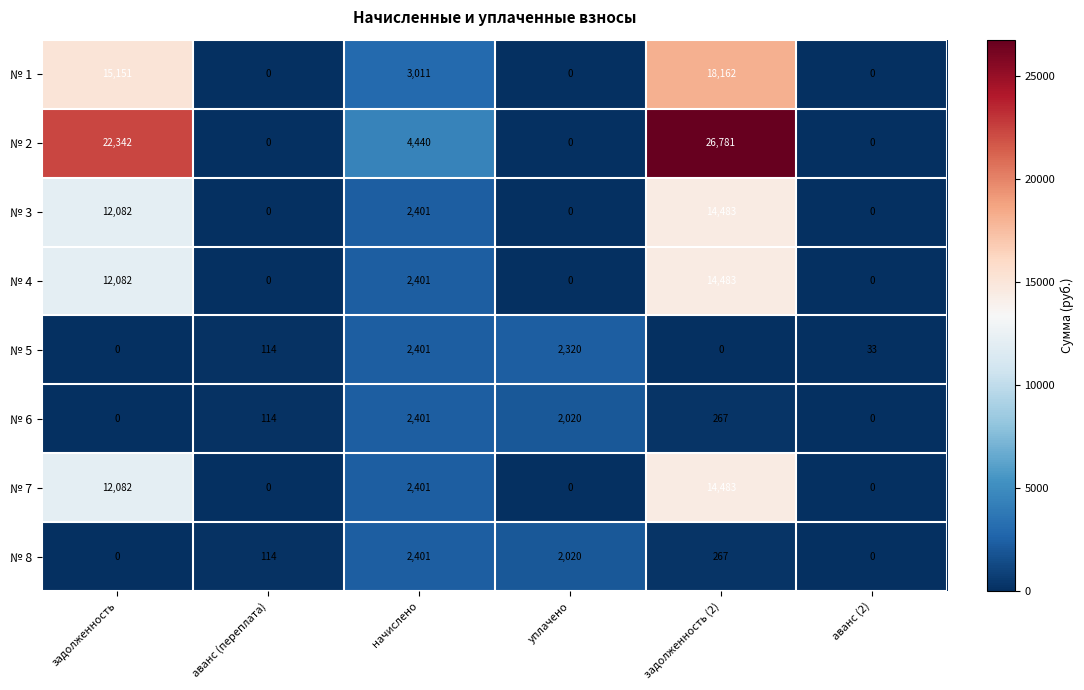

Is it true that № 7 equals 14483 at задолженность (2)?

True